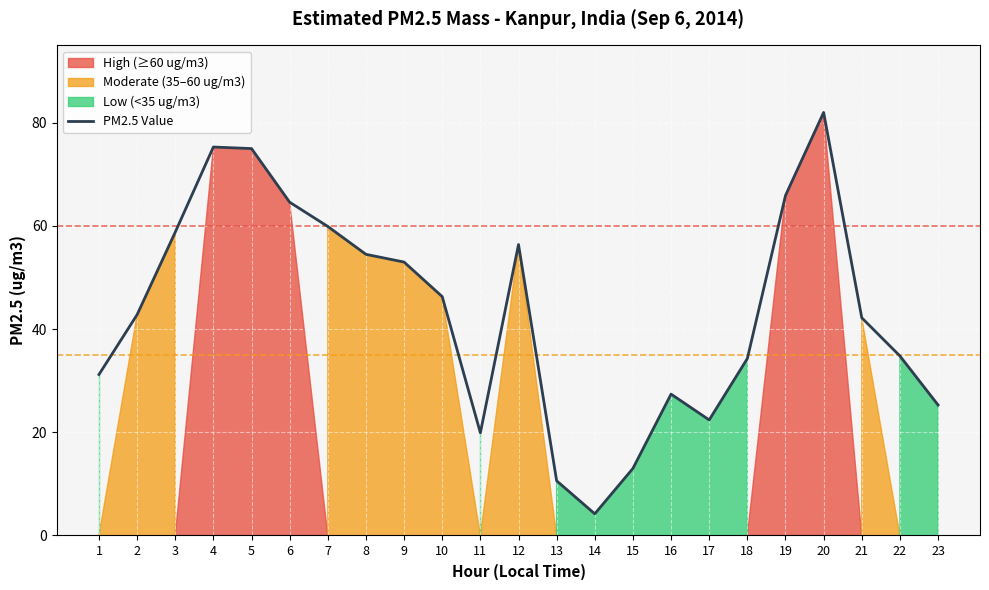

Reading left to right, transcribe all the data shown in this chart.

1=31.2	2=42.8	3=58.8	4=75.3	5=75.0	6=64.6	7=59.9	8=54.5	9=53.0	10=46.3	11=19.9	12=56.4	13=10.6	14=4.2	15=13.0	16=27.4	17=22.4	18=34.3	19=65.9	20=82.0	21=42.2	22=34.8	23=25.3